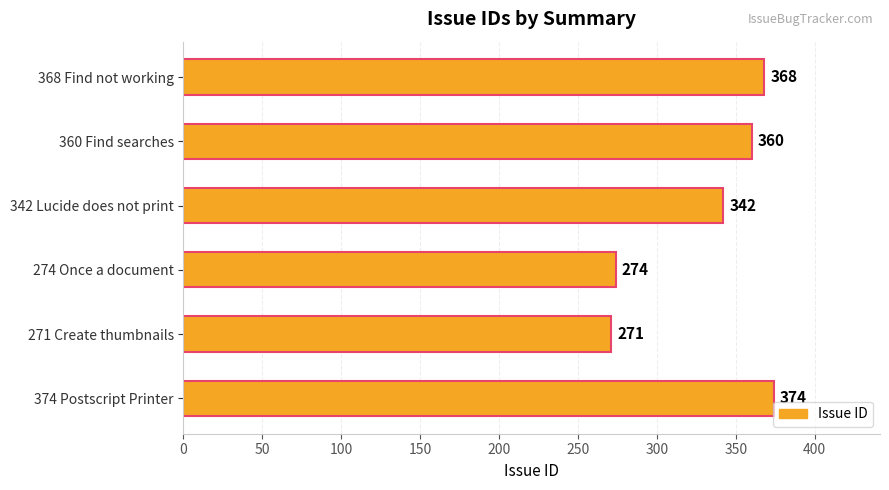

Reading bottom to top, what are all the values shown in this chart?

374	271	274	342	360	368